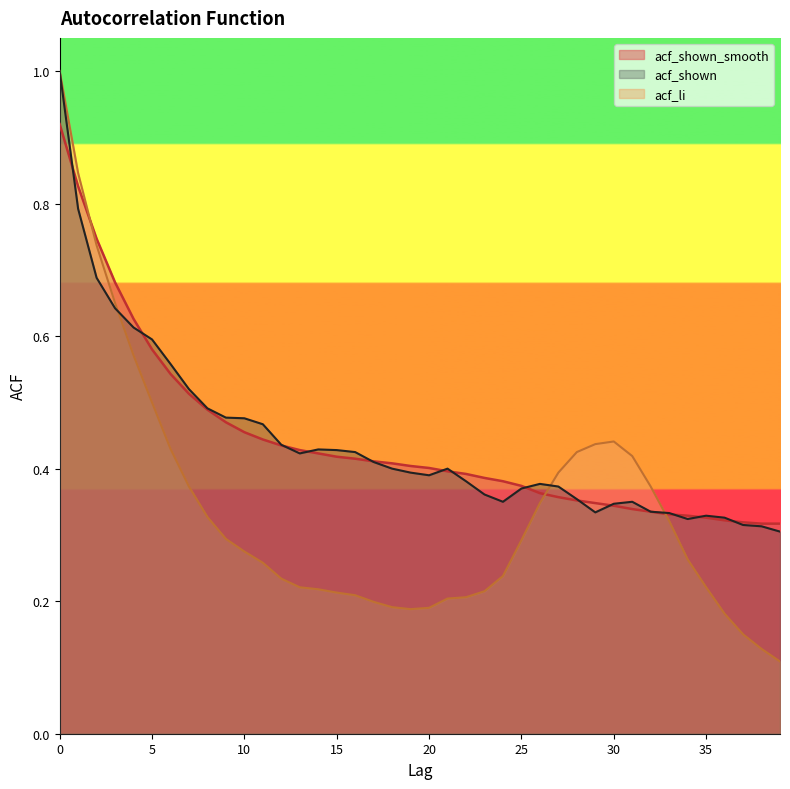

What is the average value of the acf_shown_smooth series?

0.4